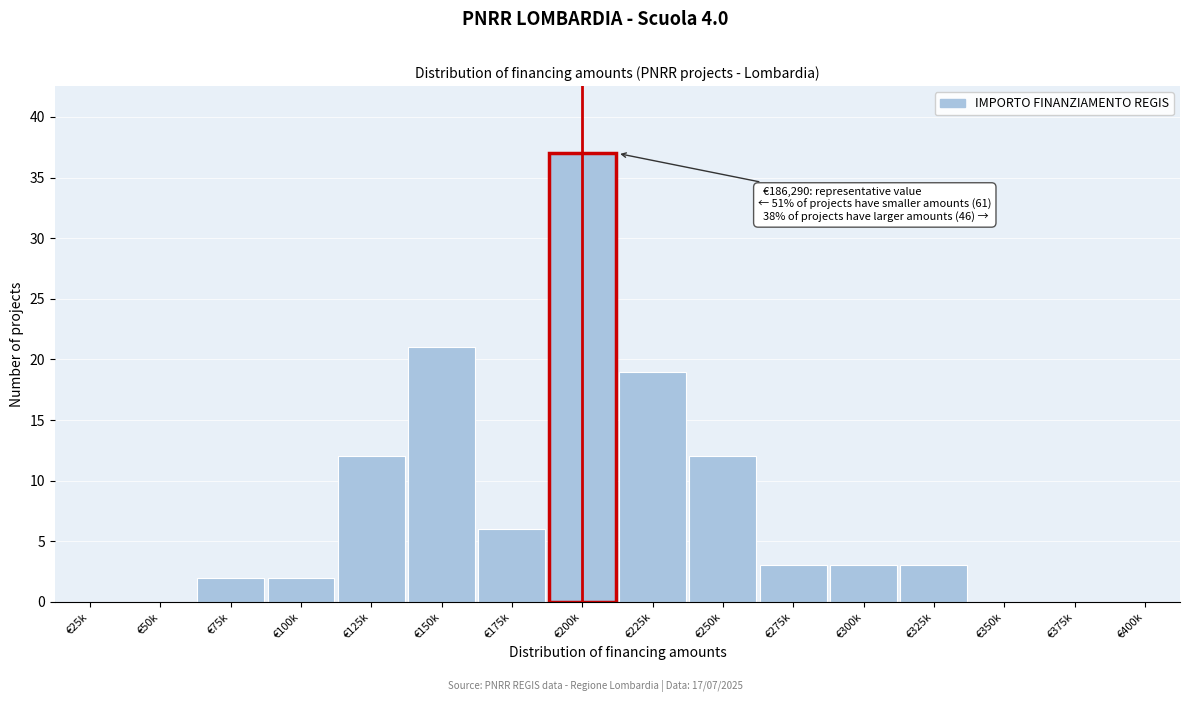

Reading left to right, transcribe all the data shown in this chart.

€25k=0	€50k=0	€75k=2	€100k=2	€125k=12	€150k=21	€175k=6	€200k=37	€225k=19	€250k=12	€275k=3	€300k=3	€325k=3	€350k=0	€375k=0	€400k=0